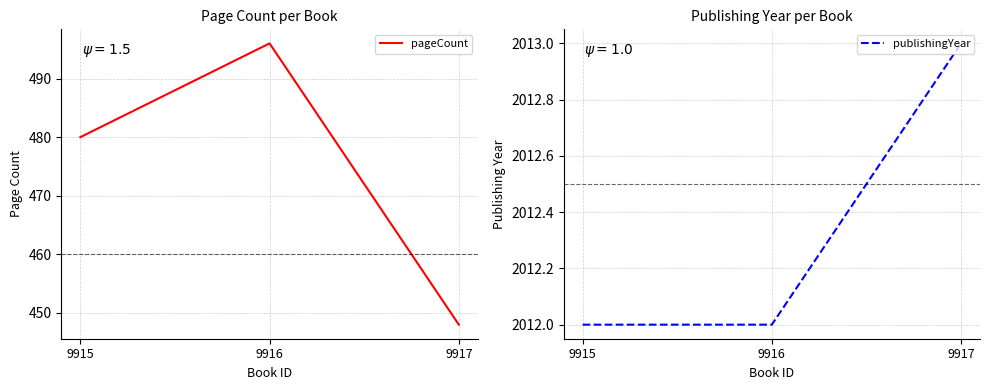

List the series in order of their peak value, highest first.

publishingYear, pageCount